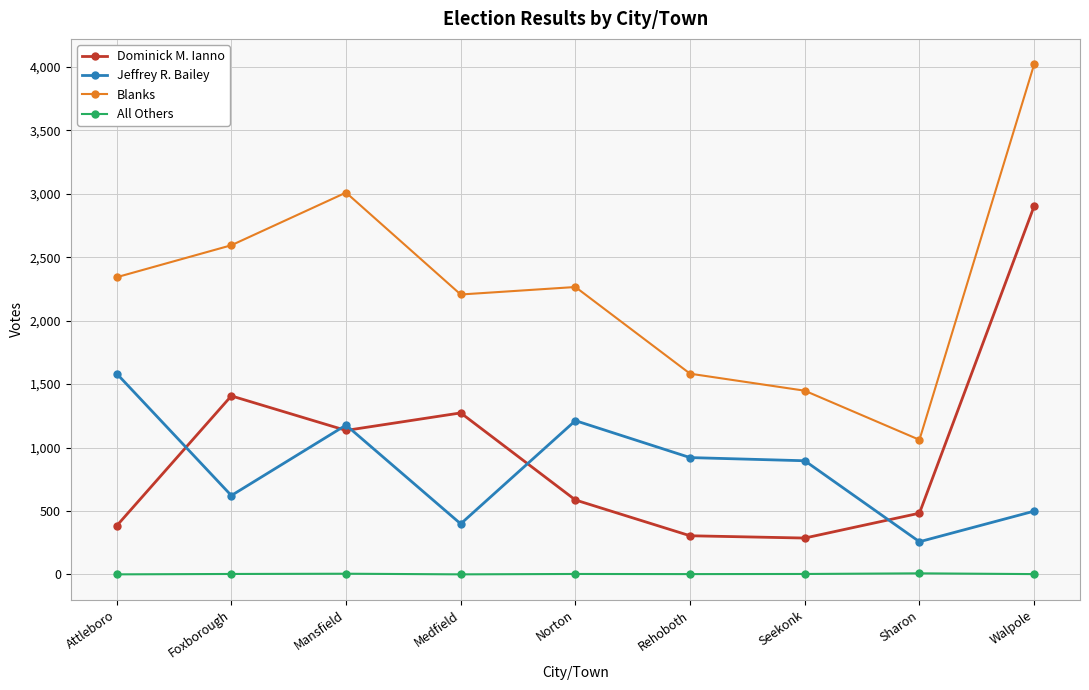

What position from the left is Sharon?

8